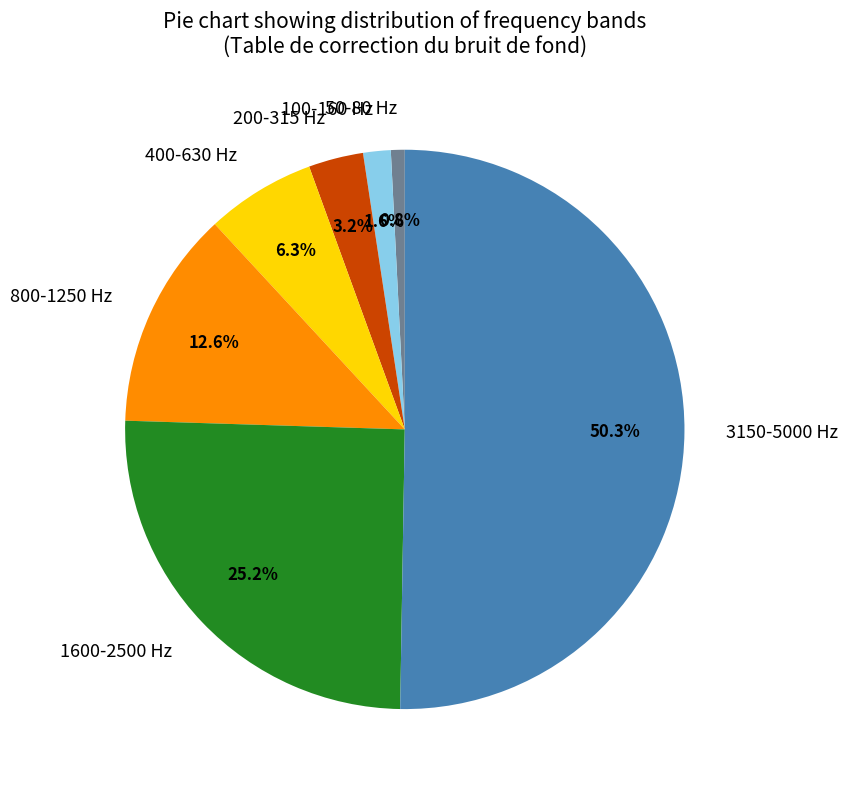

What is the smallest slice in the pie chart?

50-80 Hz